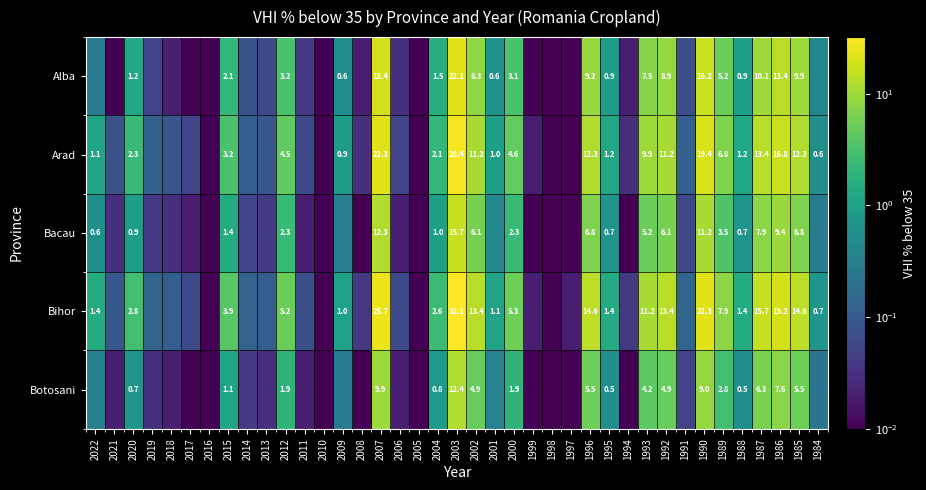

What is the difference between the highest and lowest values at 2012?

3.3